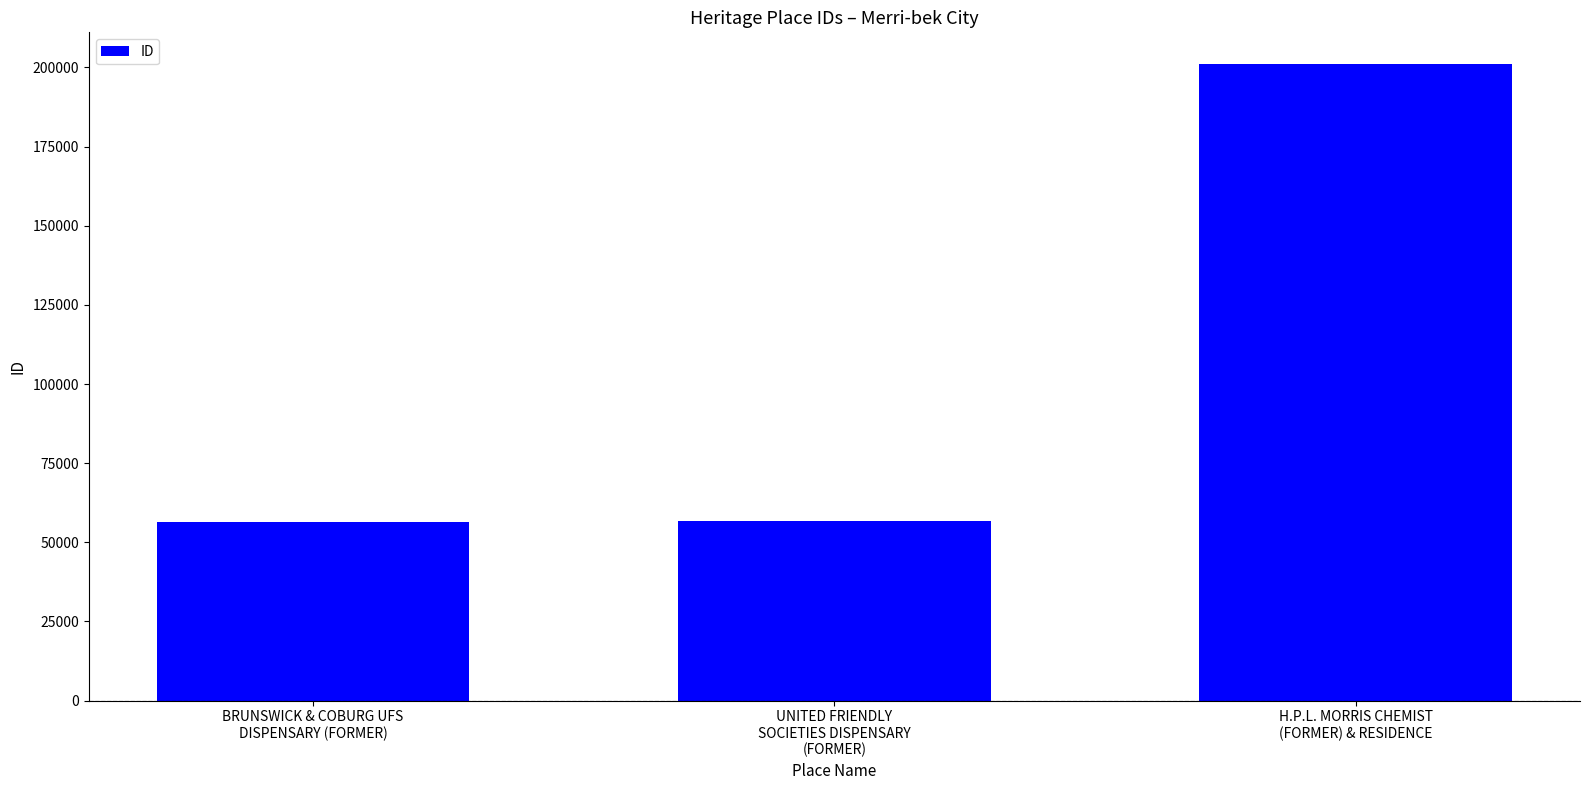

Does the chart contain stacked bars?

No